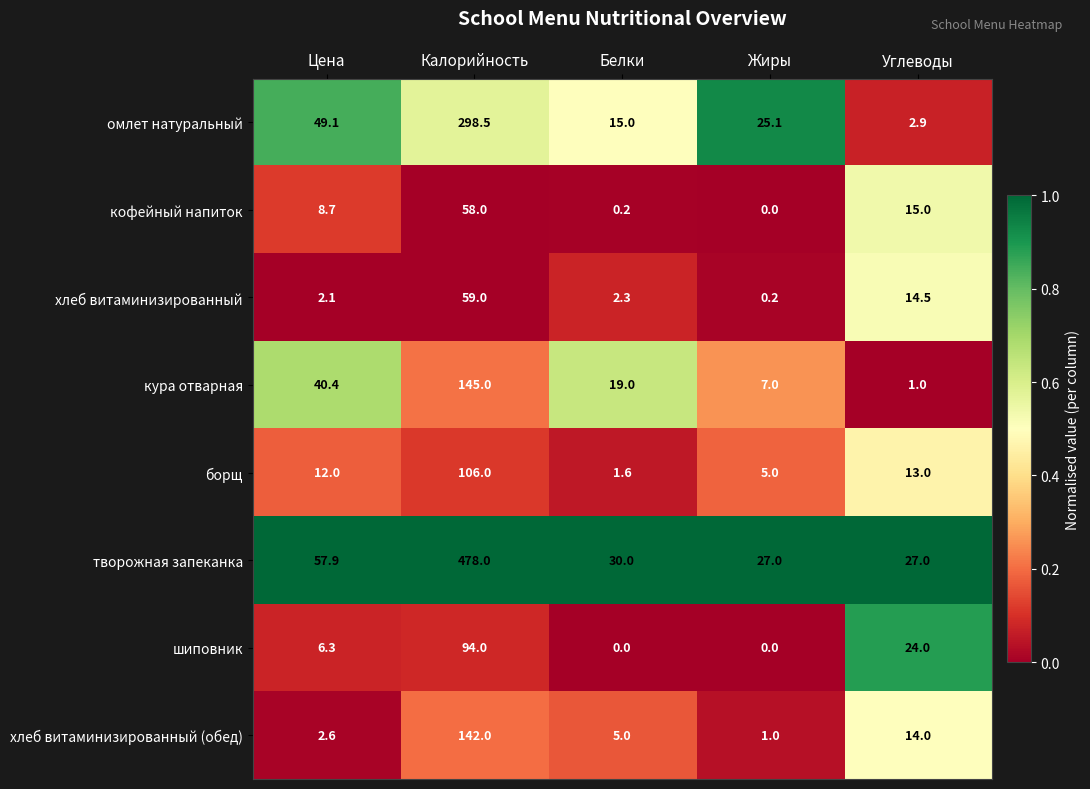

What is the difference between the кура отварная values at Калорийность and Углеводы?

144.0